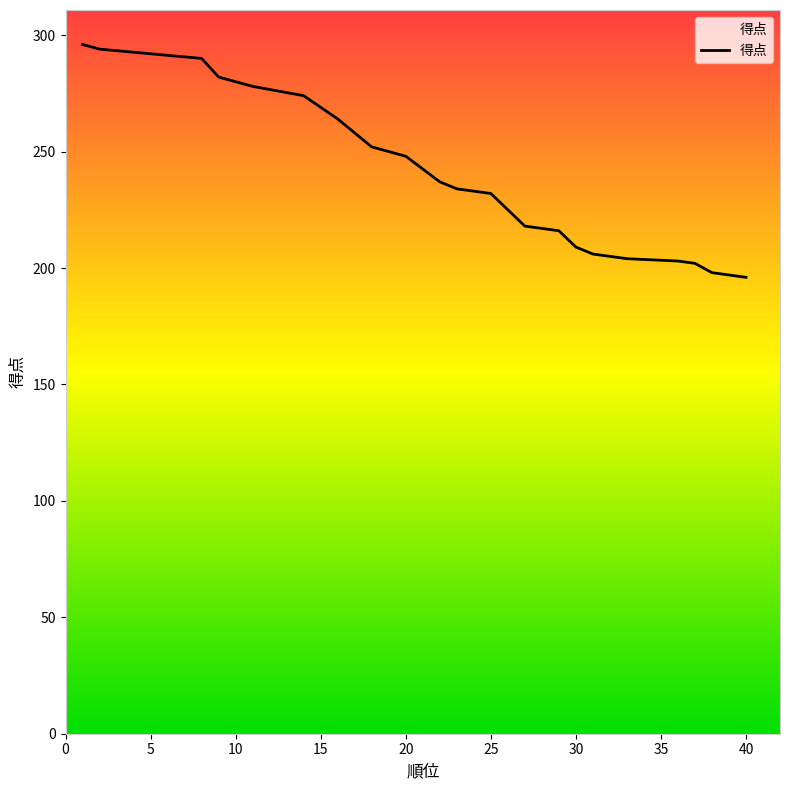

The chart shows a value of 237 at 22. True or false?

True